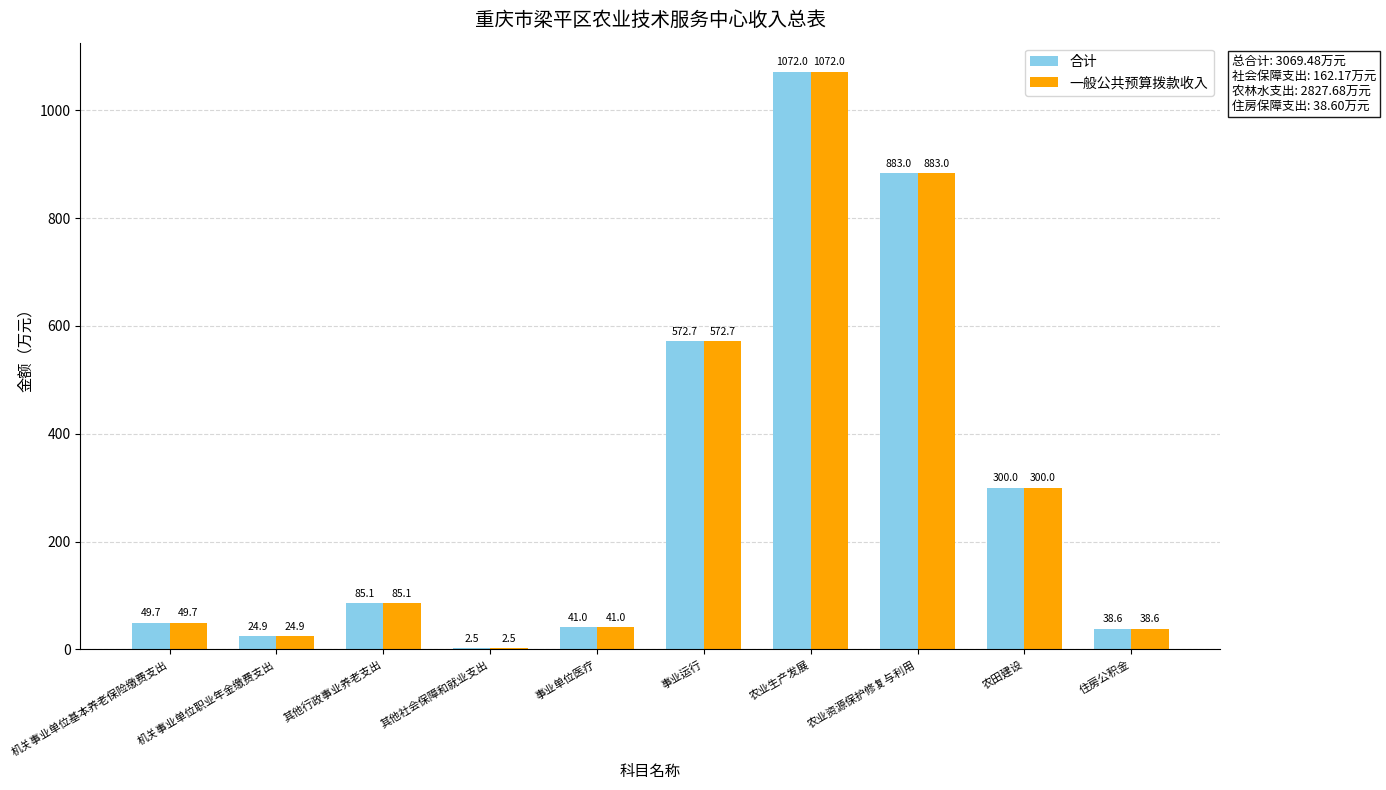

What is the highest value of the 一般公共预算拨款收入 series?

1072.0